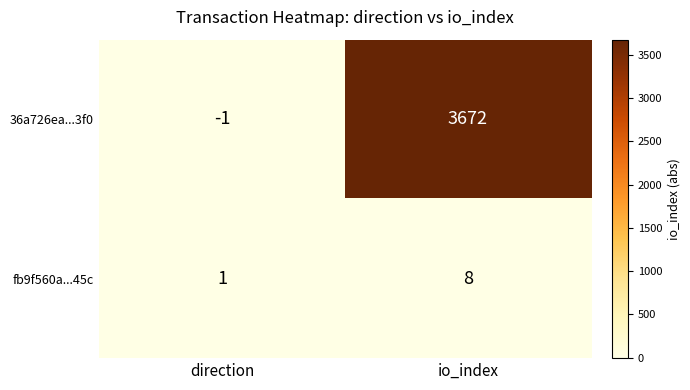

What is the average value of the 36a726ea...3f0 series?

1836